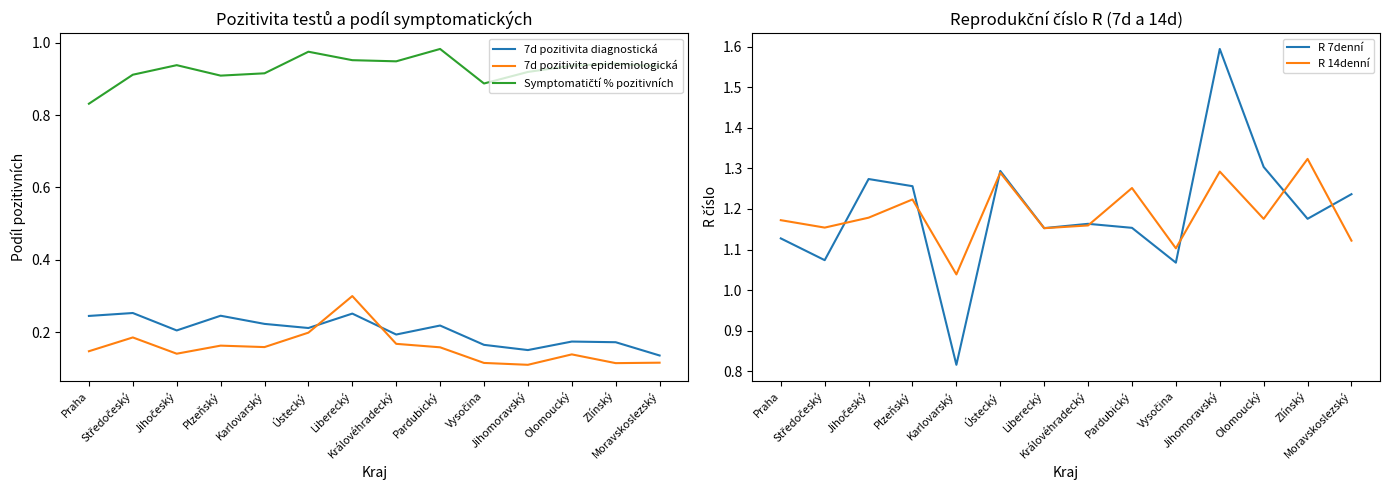

Reading right to left, list all the values displayed in this chart.

7d pozitivita diagnostická: Moravskoslezský=0.1	Zlínský=0.2	Olomoucký=0.2	Jihomoravský=0.2	Vysočina=0.2	Pardubický=0.2	Královéhradecký=0.2	Liberecký=0.3	Ústecký=0.2	Karlovarský=0.2	Plzeňský=0.2	Jihočeský=0.2	Středočeský=0.3	Praha=0.2
7d pozitivita epidemiologická: Moravskoslezský=0.1	Zlínský=0.1	Olomoucký=0.1	Jihomoravský=0.1	Vysočina=0.1	Pardubický=0.2	Královéhradecký=0.2	Liberecký=0.3	Ústecký=0.2	Karlovarský=0.2	Plzeňský=0.2	Jihočeský=0.1	Středočeský=0.2	Praha=0.1
Symptomatičtí % pozitivních: Moravskoslezský=0.9	Zlínský=0.9	Olomoucký=0.9	Jihomoravský=0.9	Vysočina=0.9	Pardubický=1.0	Královéhradecký=0.9	Liberecký=1.0	Ústecký=1.0	Karlovarský=0.9	Plzeňský=0.9	Jihočeský=0.9	Středočeský=0.9	Praha=0.8
R 7denní: Moravskoslezský=1.2	Zlínský=1.2	Olomoucký=1.3	Jihomoravský=1.6	Vysočina=1.1	Pardubický=1.2	Královéhradecký=1.2	Liberecký=1.2	Ústecký=1.3	Karlovarský=0.8	Plzeňský=1.3	Jihočeský=1.3	Středočeský=1.1	Praha=1.1
R 14denní: Moravskoslezský=1.1	Zlínský=1.3	Olomoucký=1.2	Jihomoravský=1.3	Vysočina=1.1	Pardubický=1.3	Královéhradecký=1.2	Liberecký=1.2	Ústecký=1.3	Karlovarský=1.0	Plzeňský=1.2	Jihočeský=1.2	Středočeský=1.2	Praha=1.2